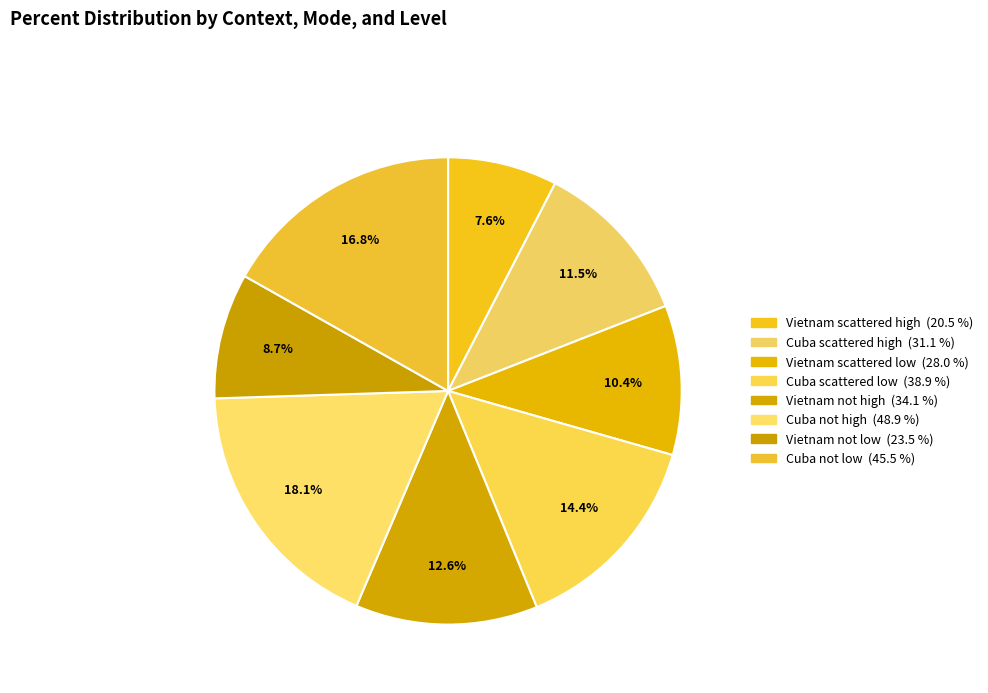

What percentage is the Cuba not high slice, to the nearest percent?

18%